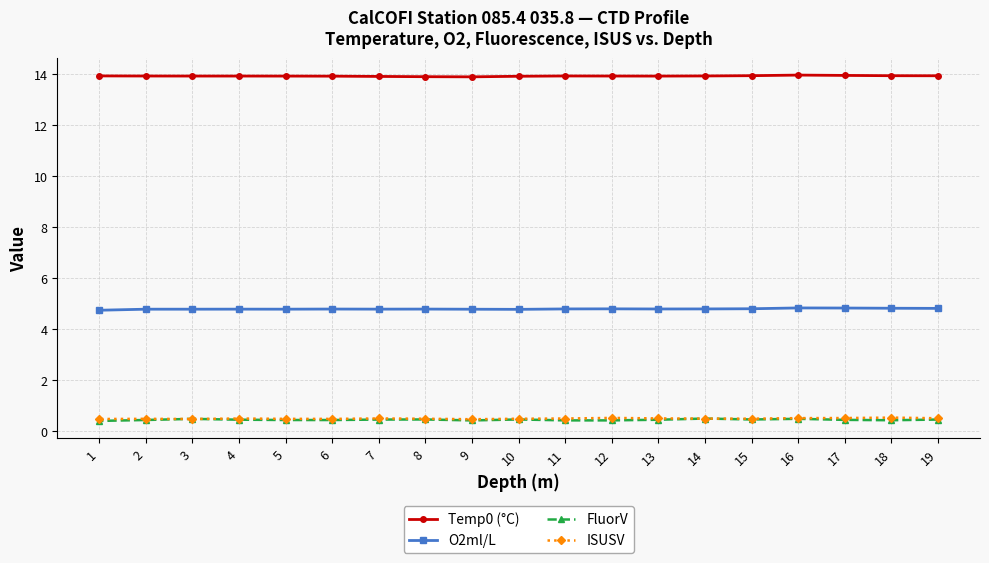

List the labels in order of ISUSV value, smallest first.

9, 1, 3, 6, 5, 2, 10, 8, 15, 14, 4, 11, 7, 13, 19, 16, 17, 12, 18